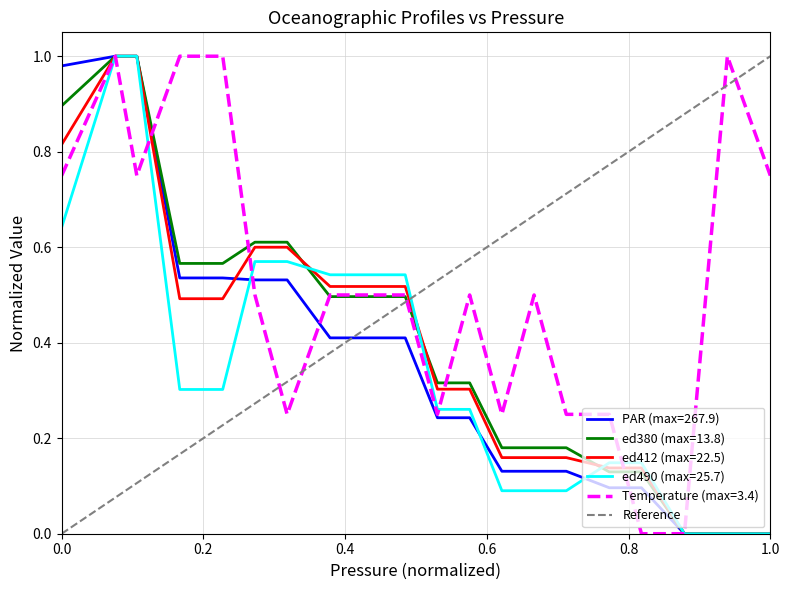

The Temperature (max=3.4) series shows 1.0 at 0.0. True or false?

False